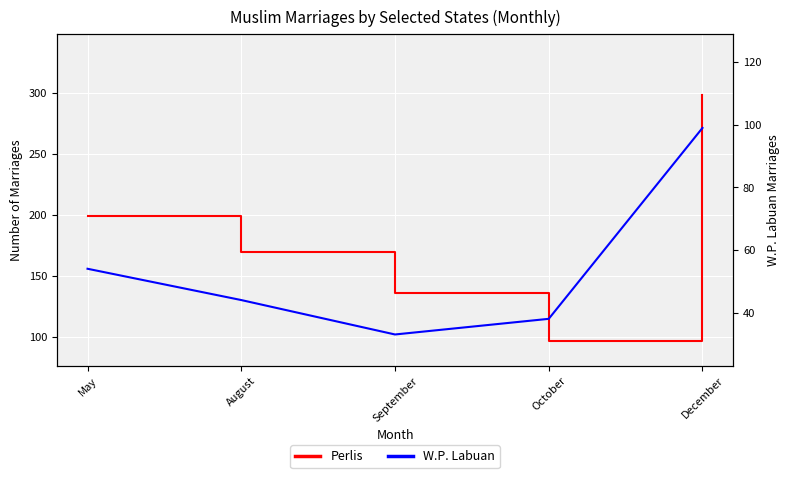

The Perlis series shows 136 at September. True or false?

True